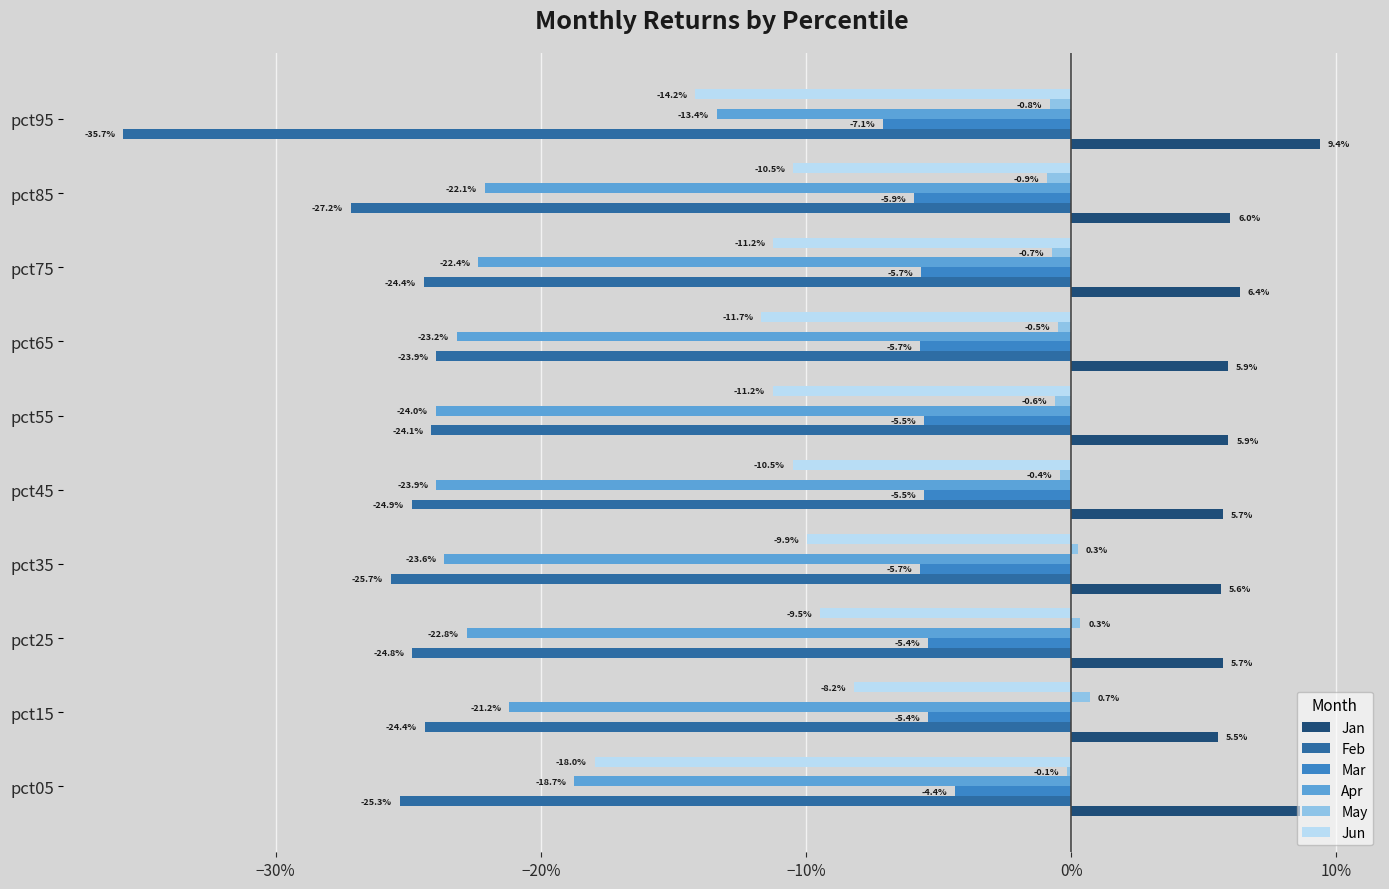

What are all the series names shown in the legend?

Jan, Feb, Mar, Apr, May, Jun